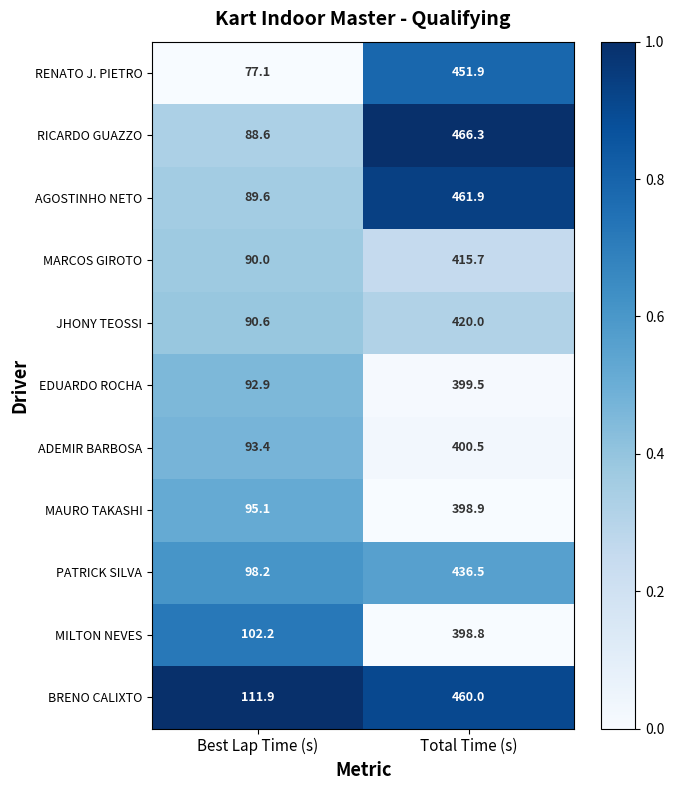

What is the total value across all series at Total Time (s)?

4710.0